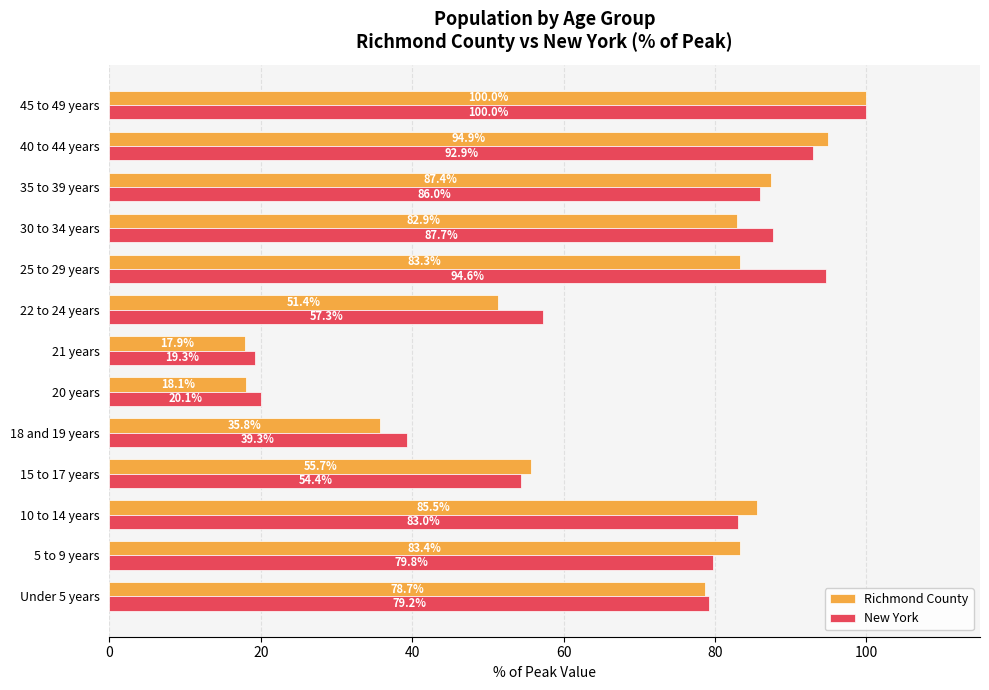

Where is Richmond County nearest to the value 58?

15 to 17 years